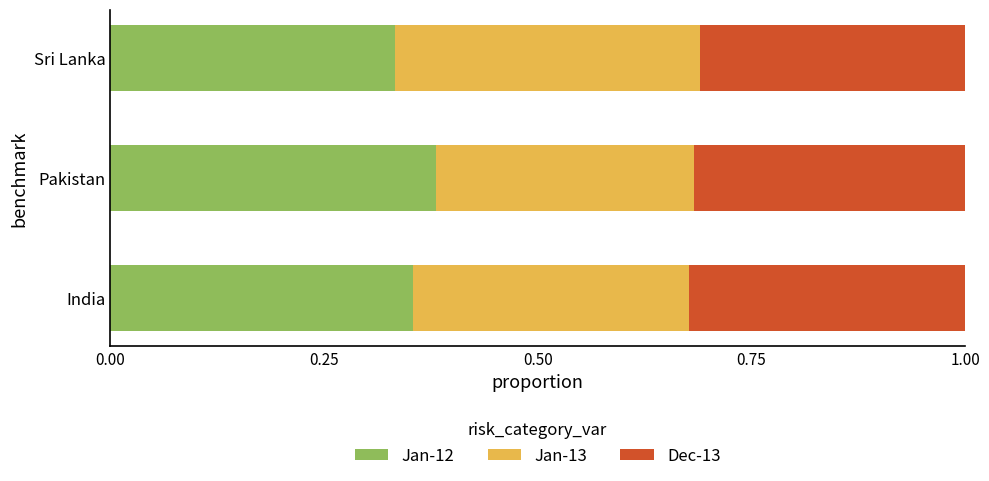

List the labels in order of Jan-12 value, largest first.

Pakistan, India, Sri Lanka